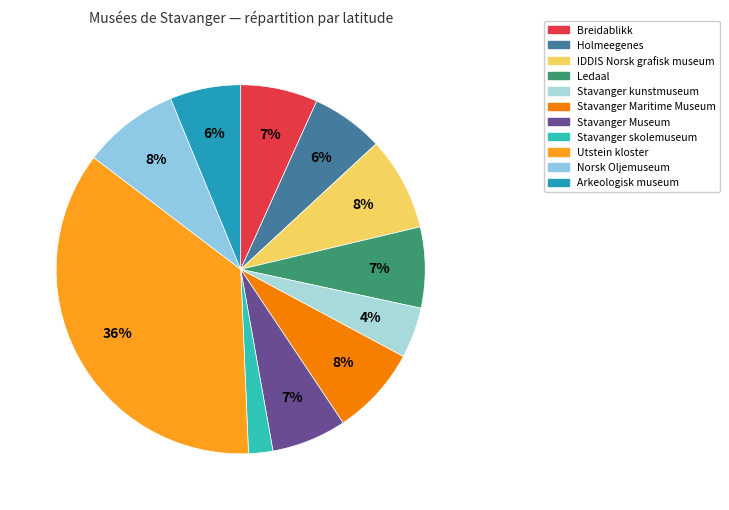

How many segments does this pie chart have?

11